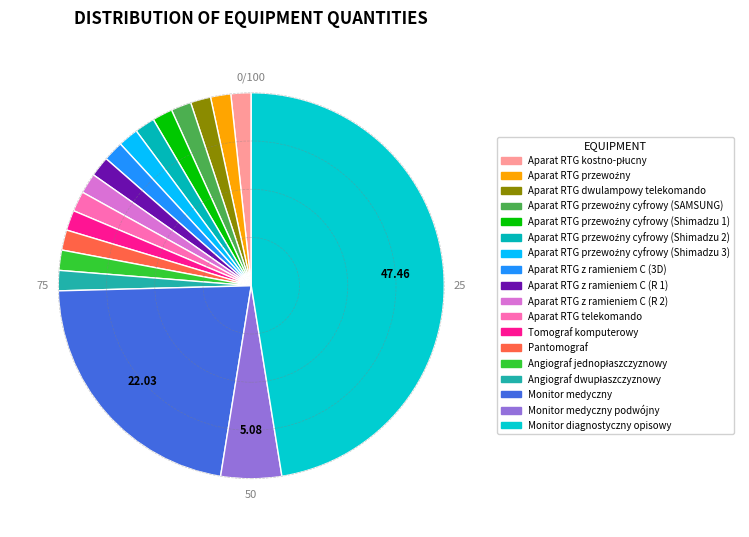

How many segments does this pie chart have?

18